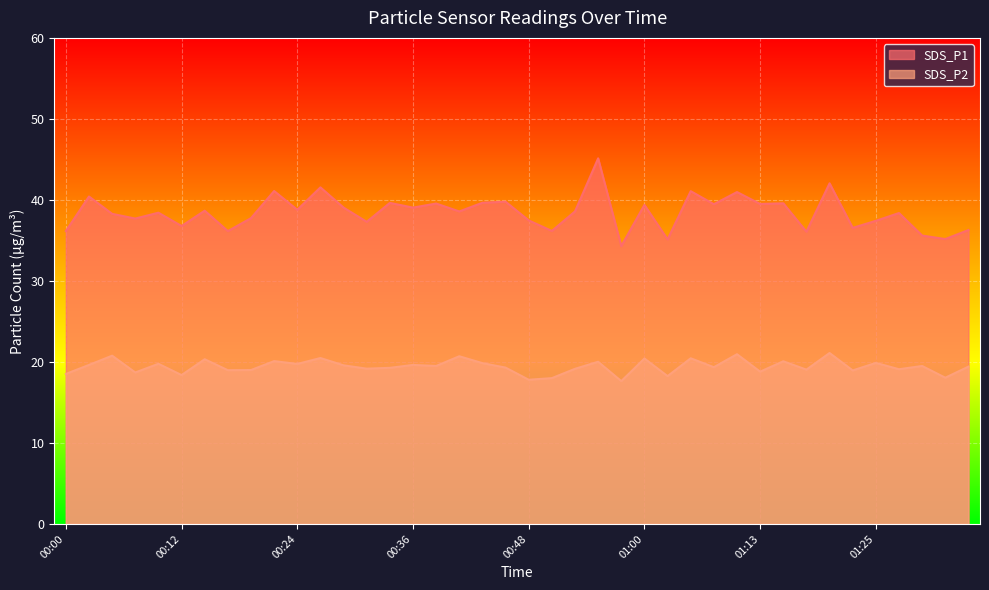

At 00:02, list the series in order from smallest to largest.

SDS_P2, SDS_P1